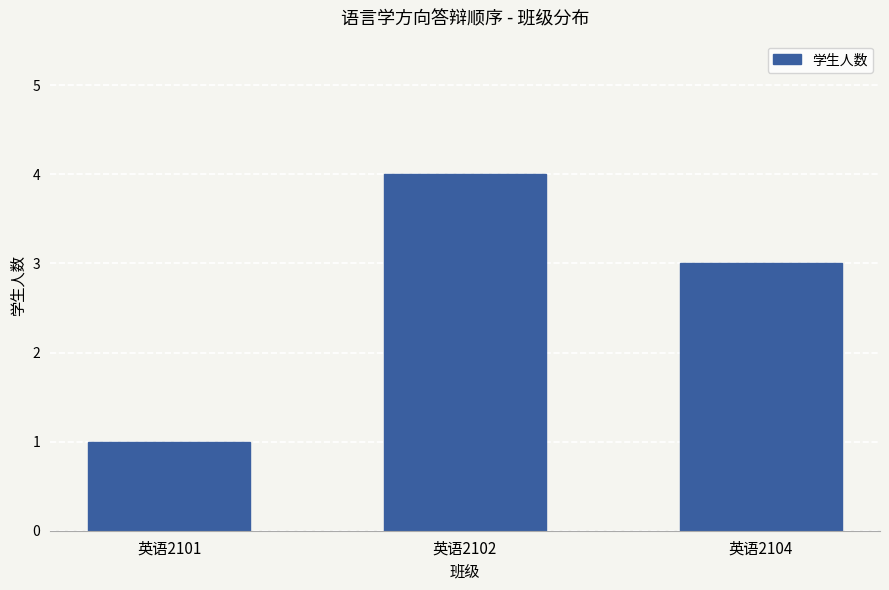

Reading left to right, list all the values displayed in this chart.

英语2101=1	英语2102=4	英语2104=3